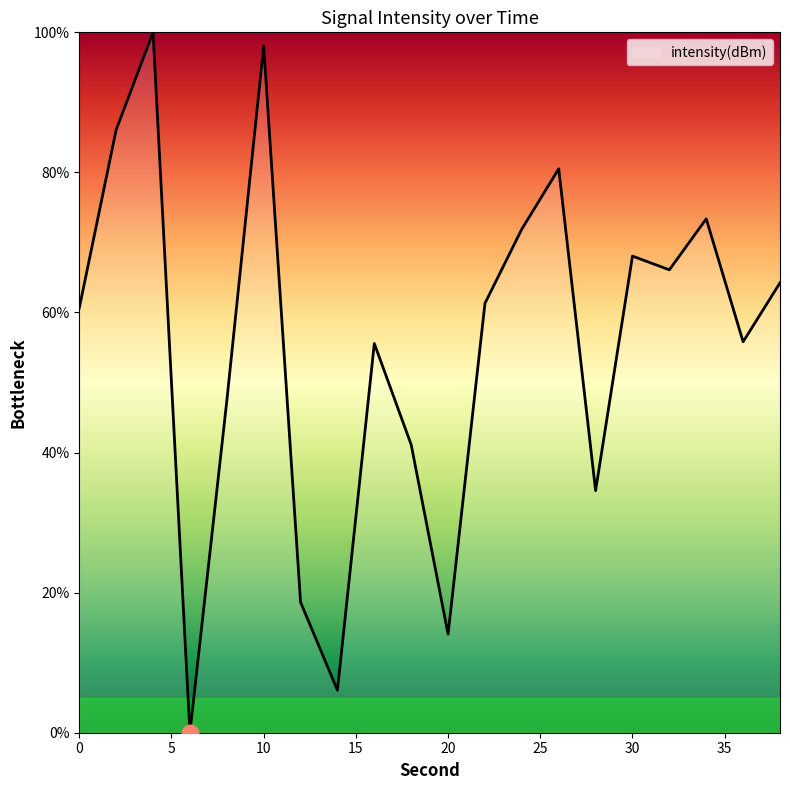

What is the maximum value shown in the chart?

100.0